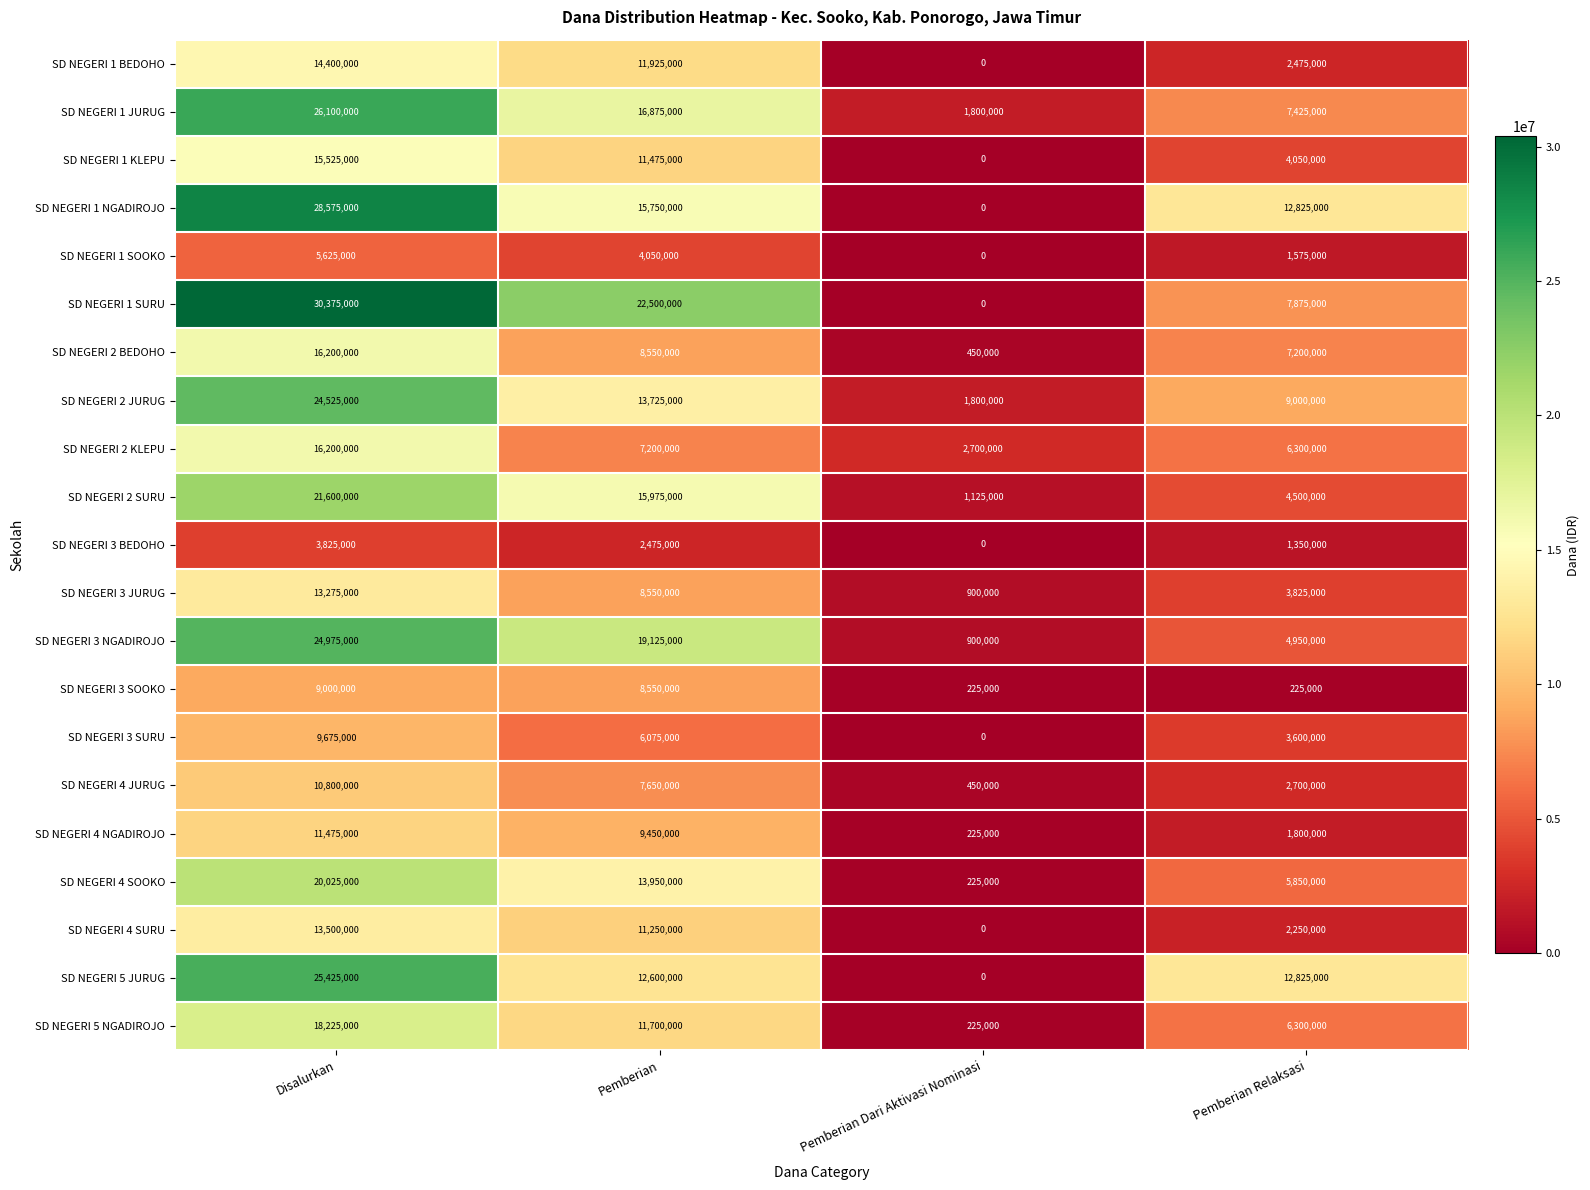

At which label does SD NEGERI 4 SOOKO first exceed 13950000?

Disalurkan